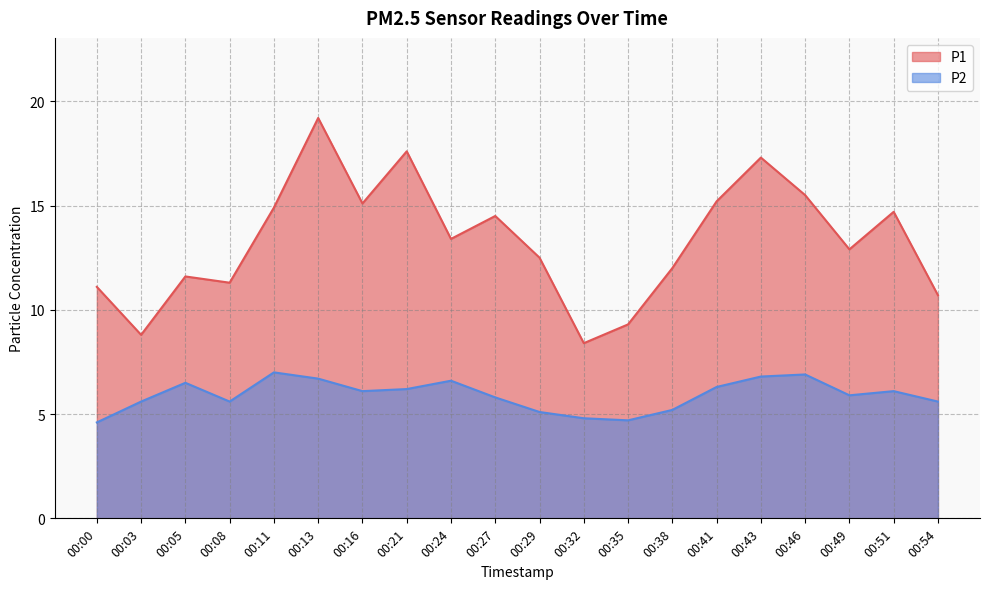

Between 00:27 and 00:49, which series saw the biggest shift?

P1